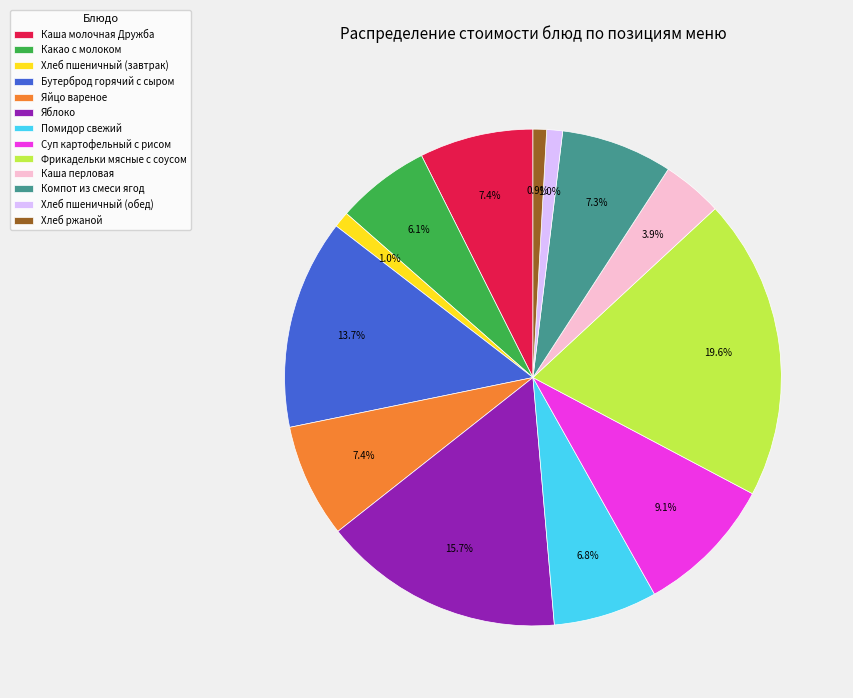

What percentage is the Каша перловая slice, to the nearest percent?

4%